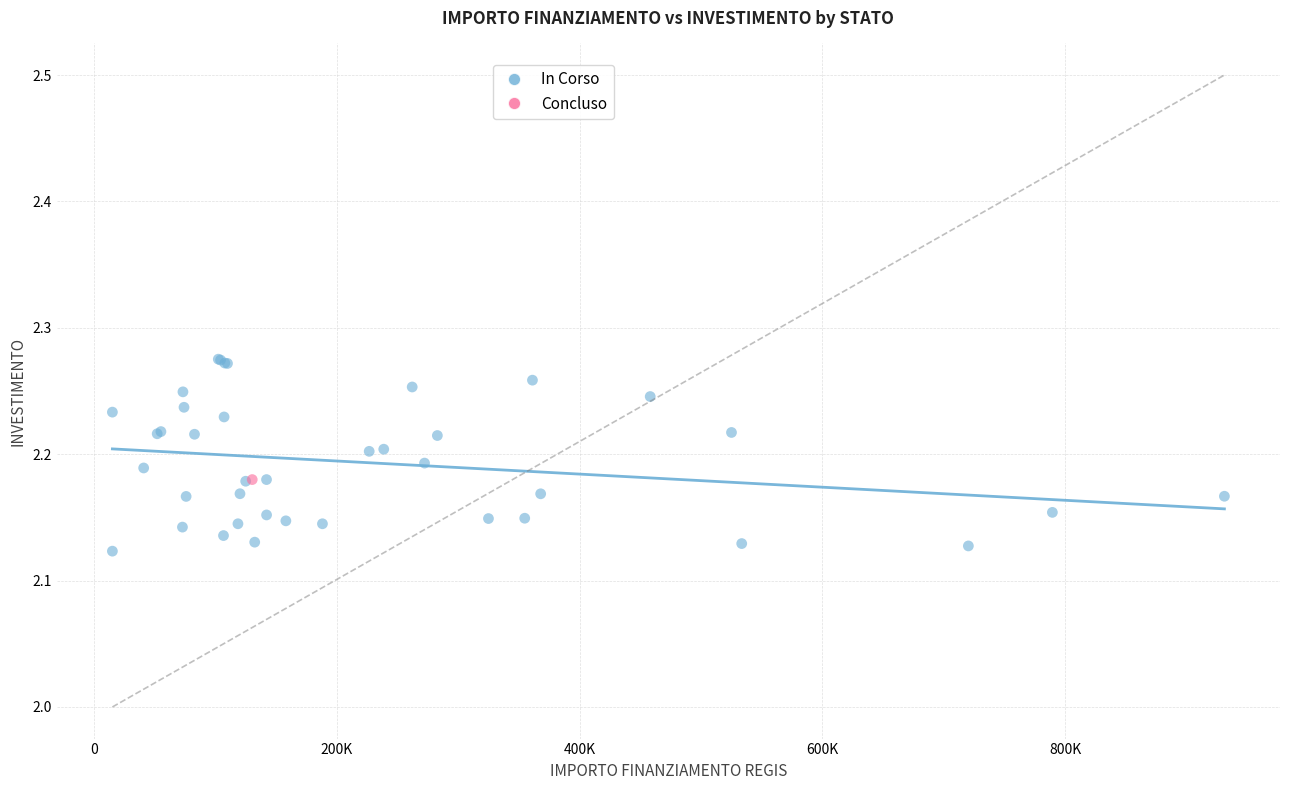

What are all the series names shown in the legend?

In Corso, Concluso